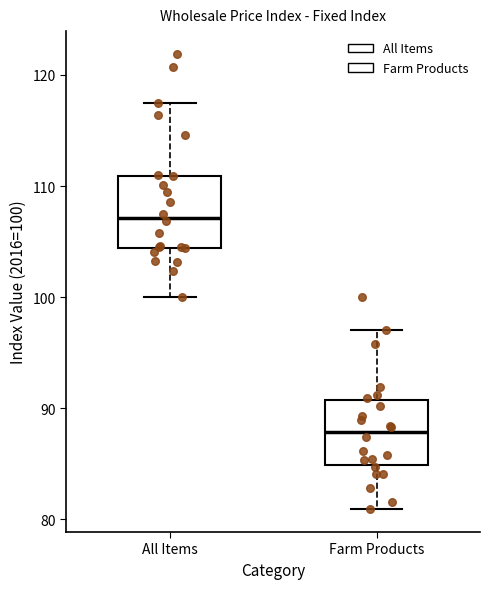

Where does the lower whisker of the box for All Items end on the y-axis? The values are not printed on the chart, so give them approximately, as read against the axis.

100